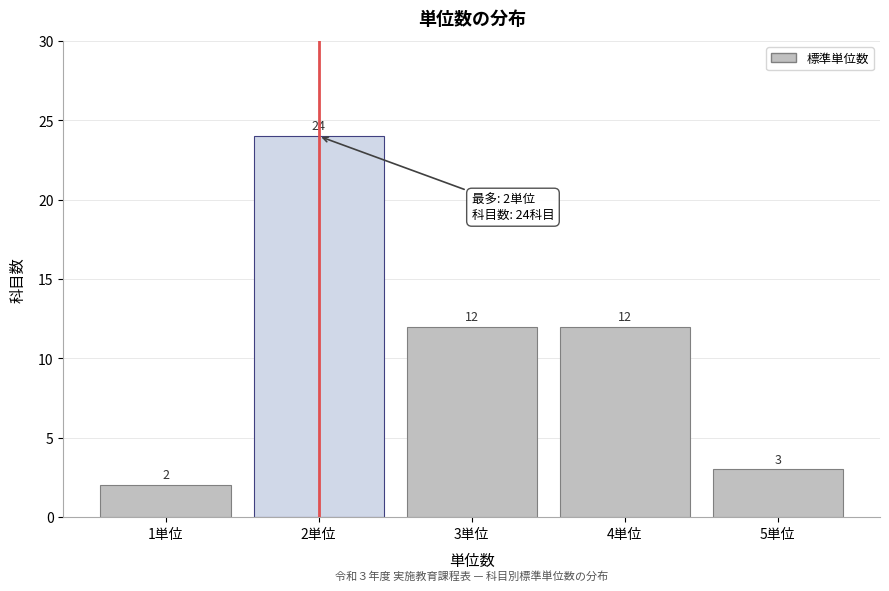

Reading right to left, list all the values displayed in this chart.

3	12	12	24	2